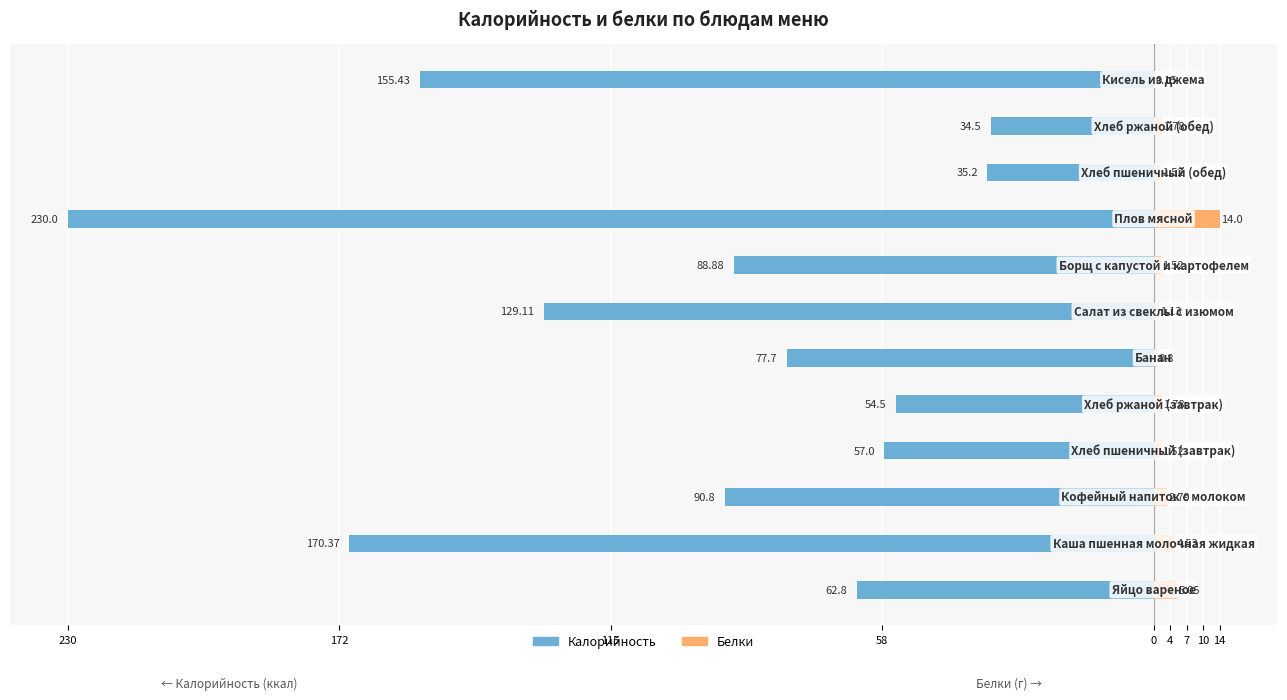

What are all the series names shown in the legend?

Калорийность, Белки